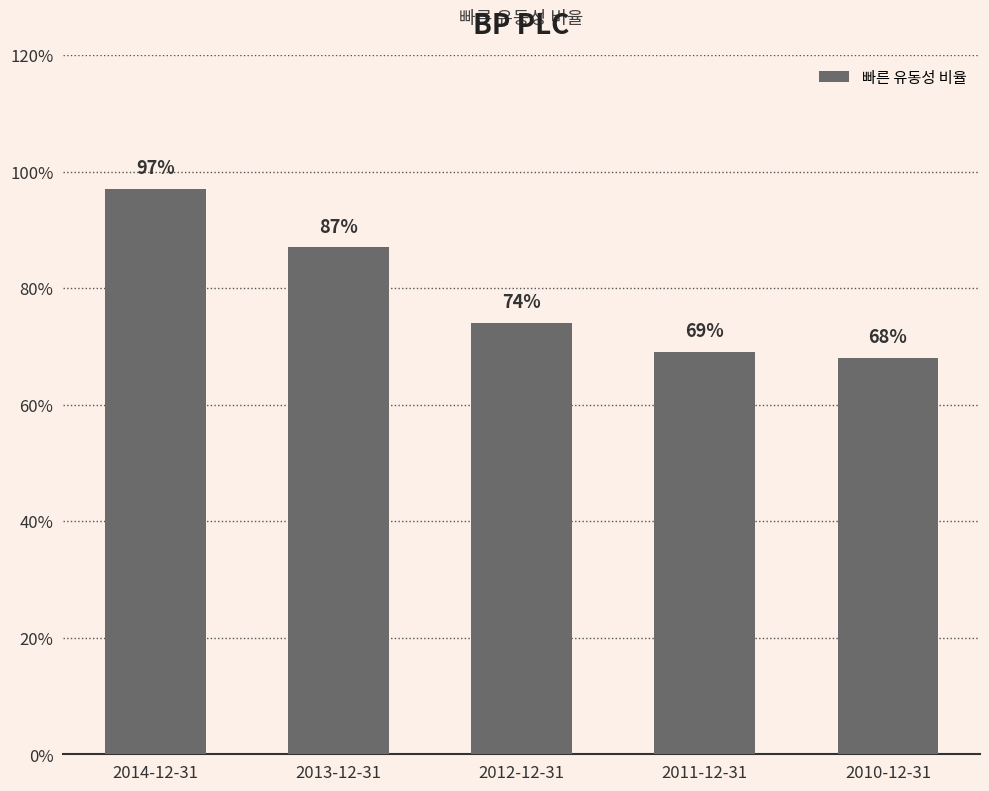

The value at 2012-12-31 is 0.7. True or false?

True